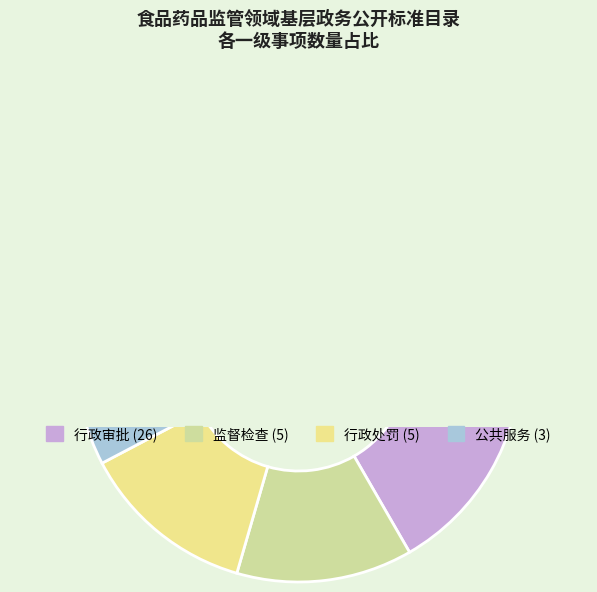

What is the ratio of the value at 公共服务 to the value at 行政审批?

0.1